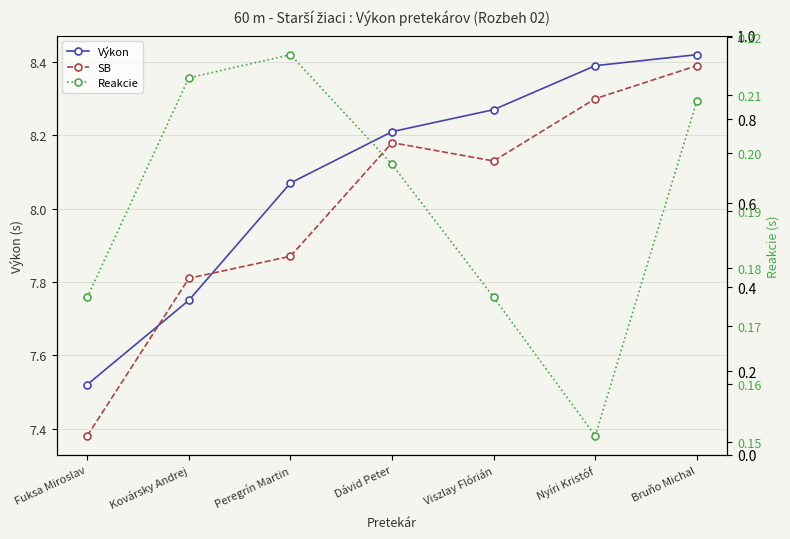

How many lines are shown in the chart?

3